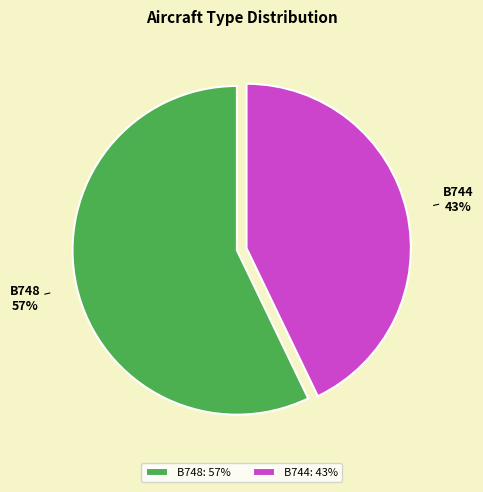

Is it true that B748 is 65% of the pie?

False